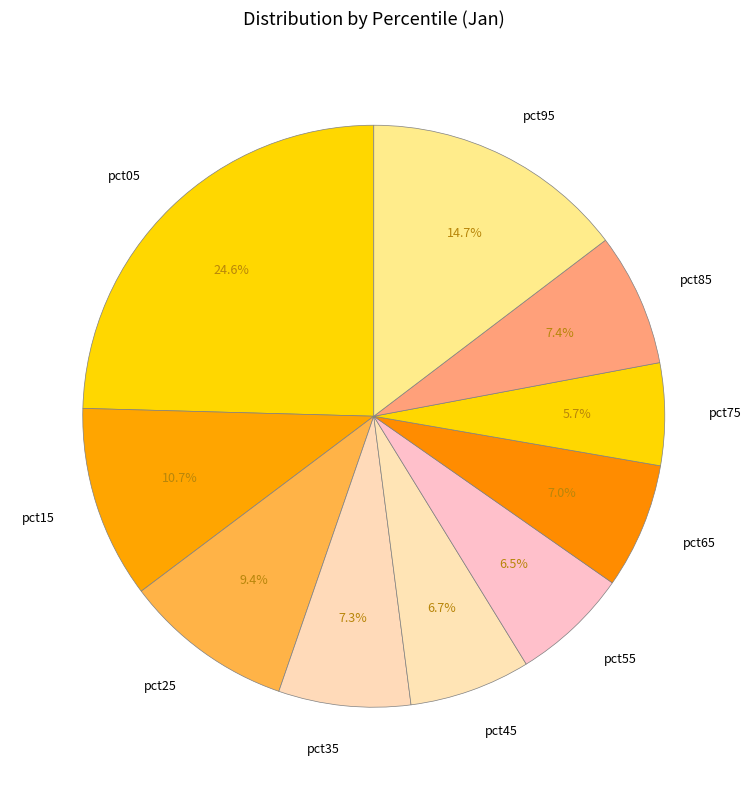

To the nearest percent, what is the difference between the pct15 and pct95 slice percentages?

4%